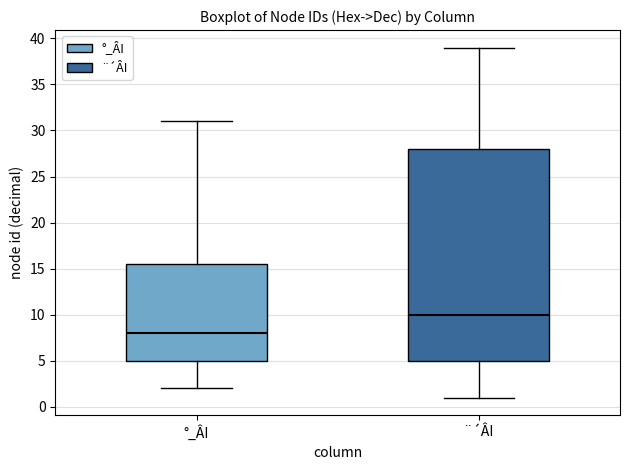

Reading left to right, read every box against the y-axis: the position of its median line, the range the box covers, and the ends of its whiskers. The values are not printed on the chart, so give them approximately, as read against the axis.

°_ÂI: median 8.0, box 5.0 to 15.5, whiskers 2.0 to 31.0
¨´ÂI: median 10.0, box 5.0 to 28.0, whiskers 1.0 to 39.0